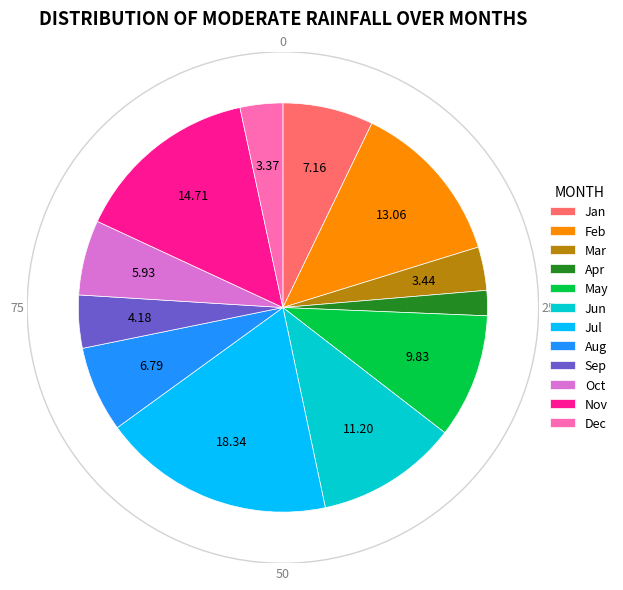

Does Jan account for over 50% of the chart?

No